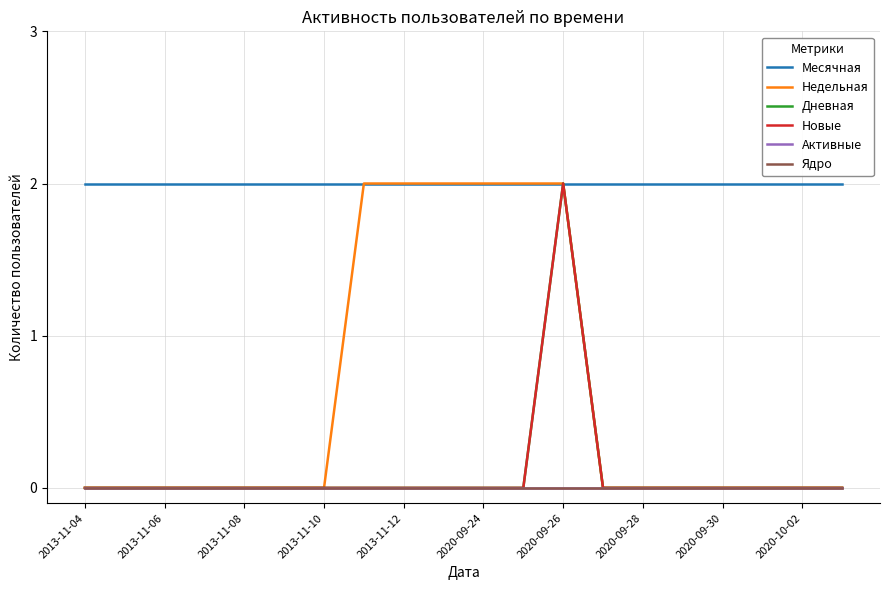

Does the chart display data point markers on the line(s)?

No